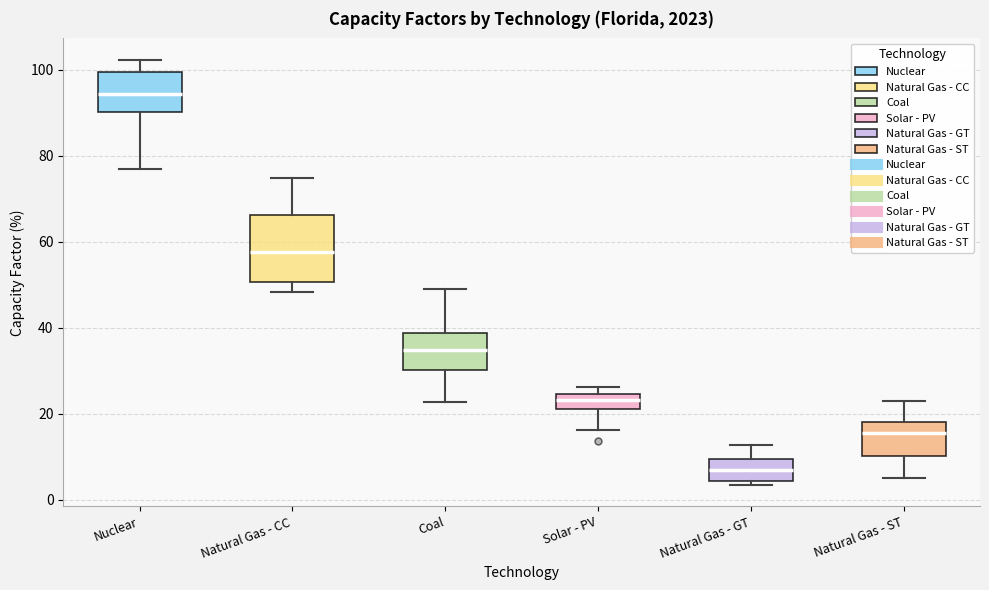

Which box has the highest median line?

Nuclear